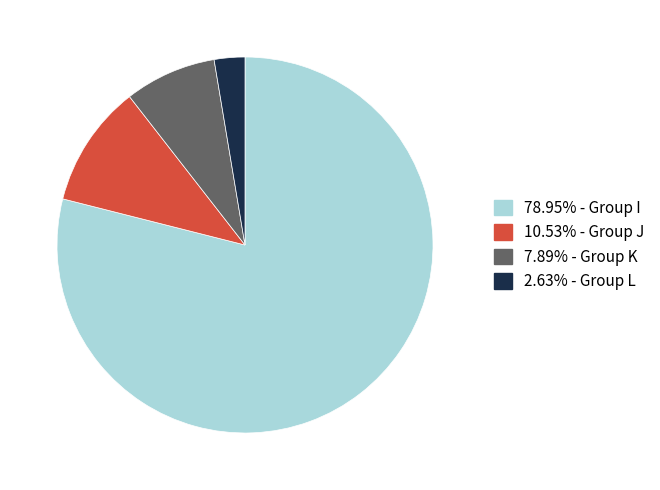

Which category has the biggest portion of the pie?

I